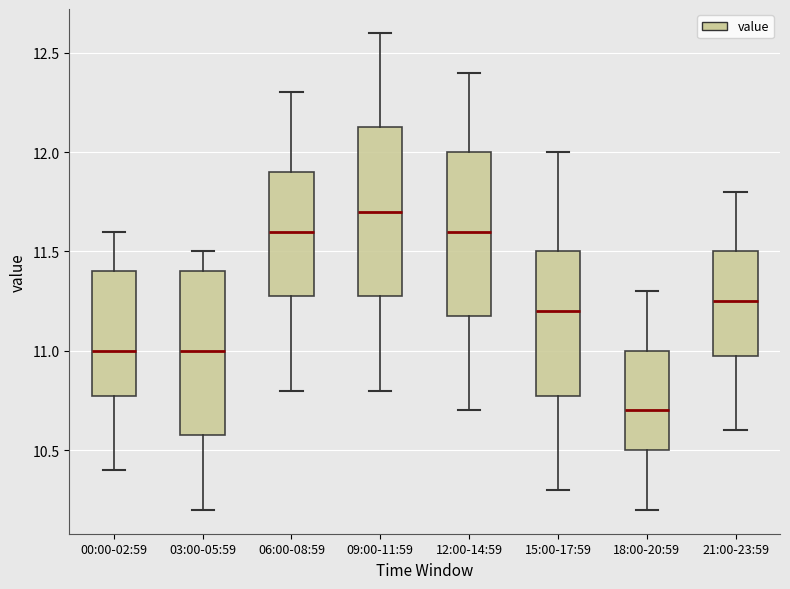

Which box's median line is the highest?

09:00-11:59